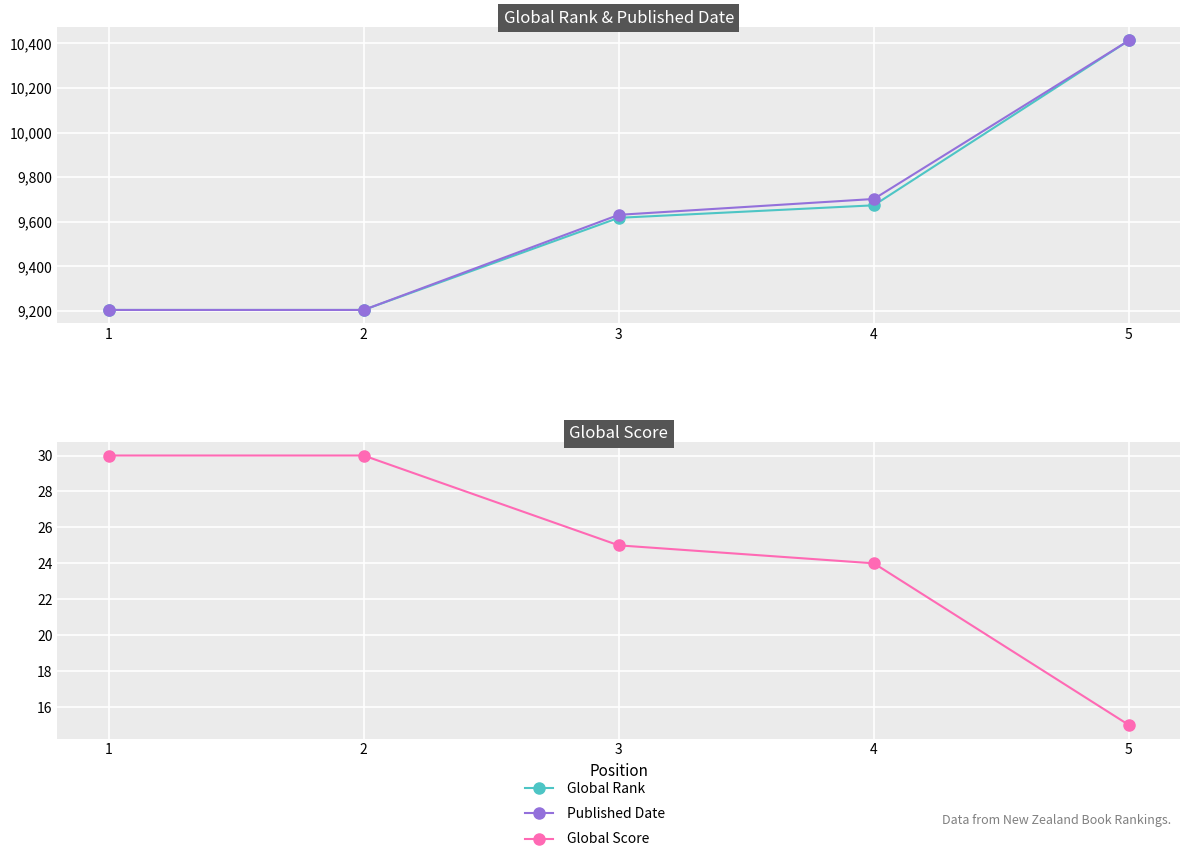

Between 3 and 5, which is larger?

5